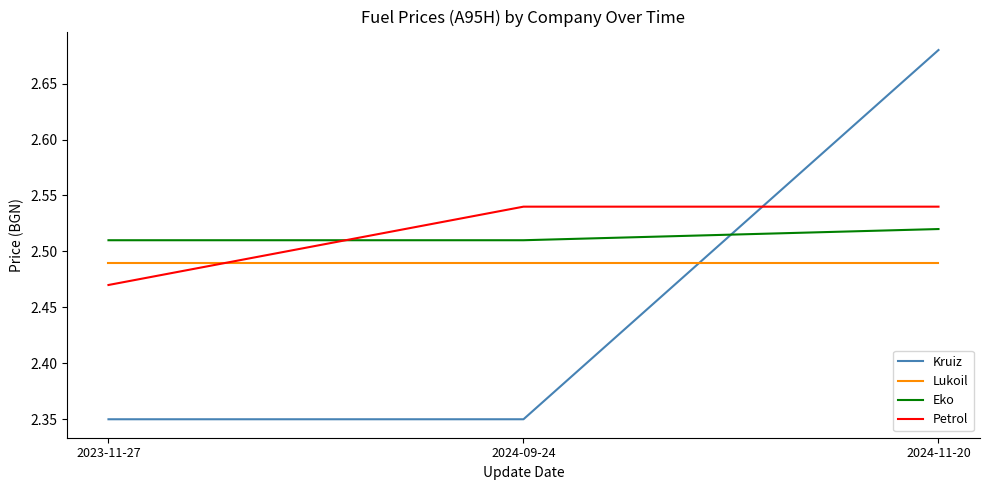

What position from the left is 2024-11-20?

3